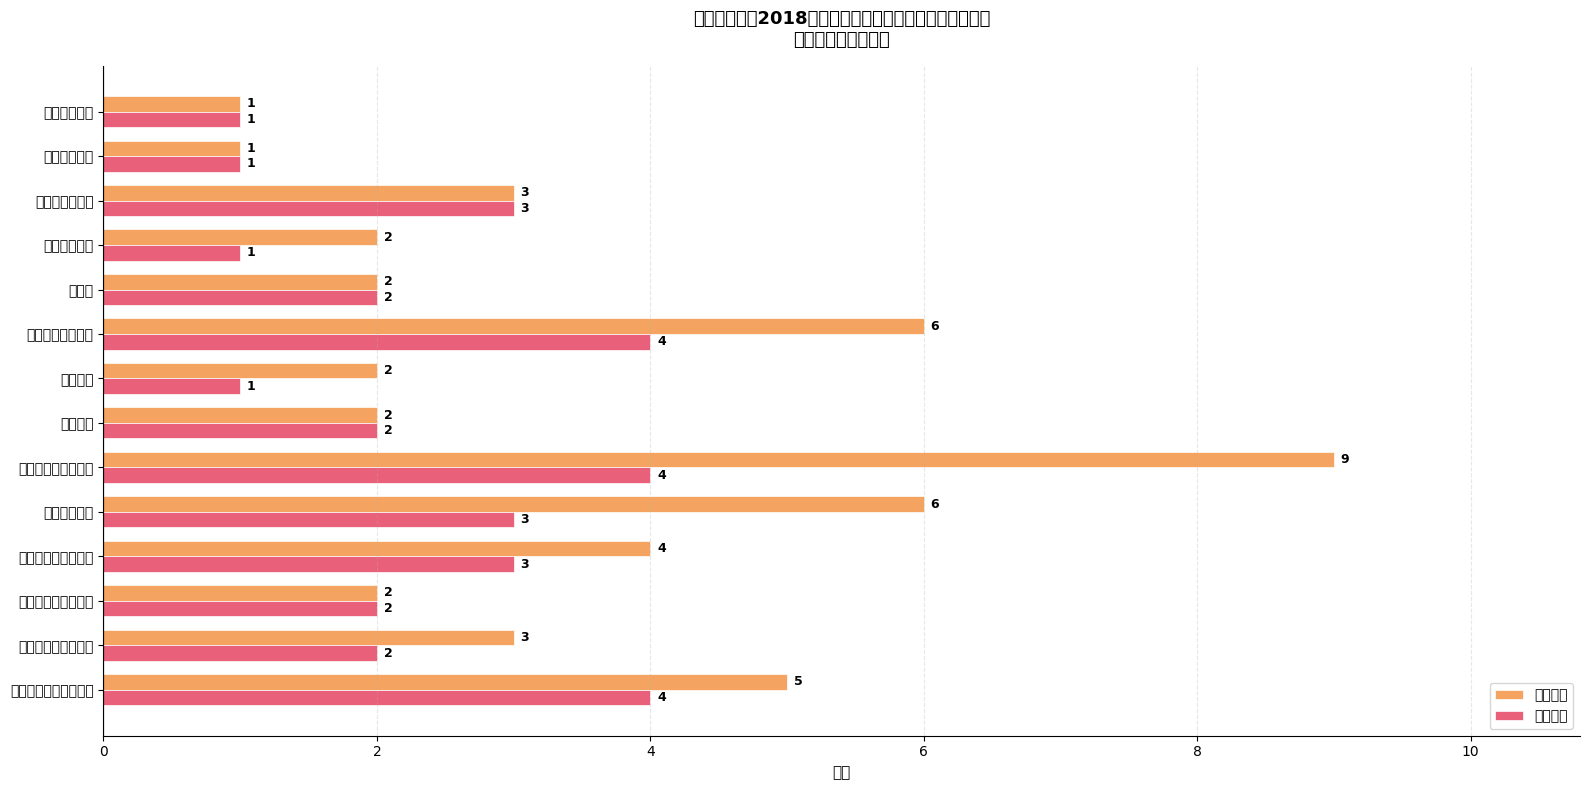

Count the 岗位数量 values in the range 1 to 3.

11